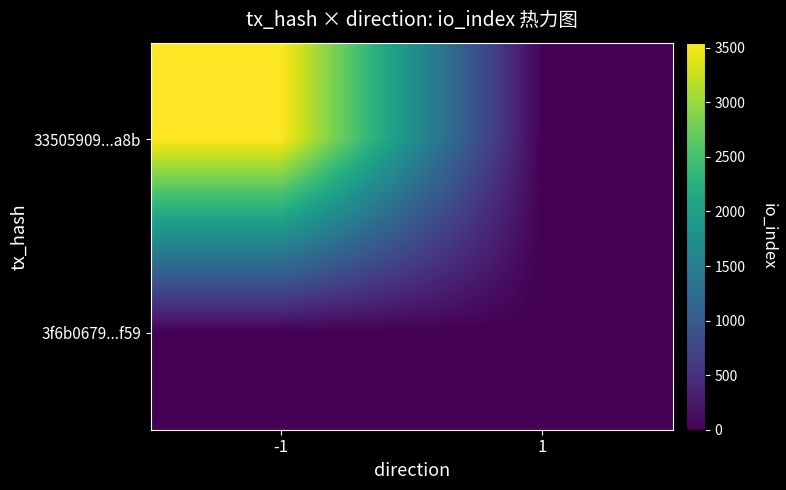

List the series in order of their peak value, lowest first.

3f6b0679...f59, 33505909...a8b